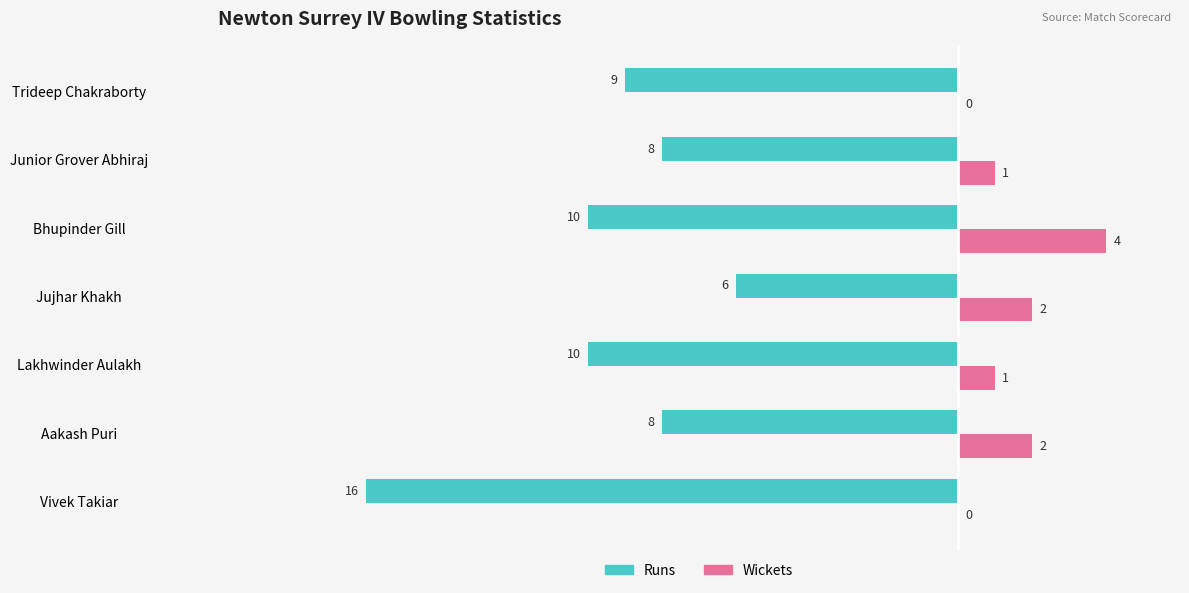

Is it true that Runs equals -10 at Lakhwinder Aulakh?

True